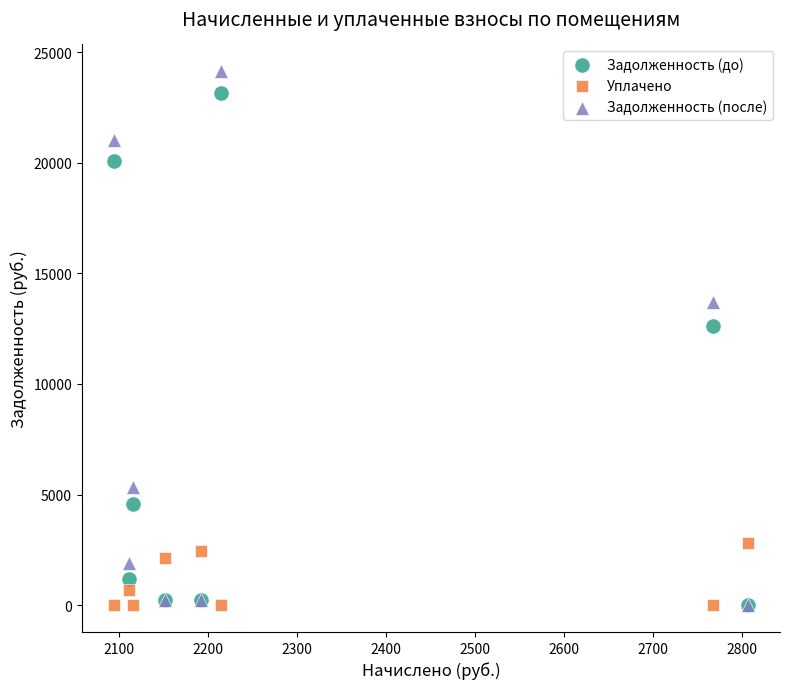

Which series contains the highest Y value?

Задолженность (после)